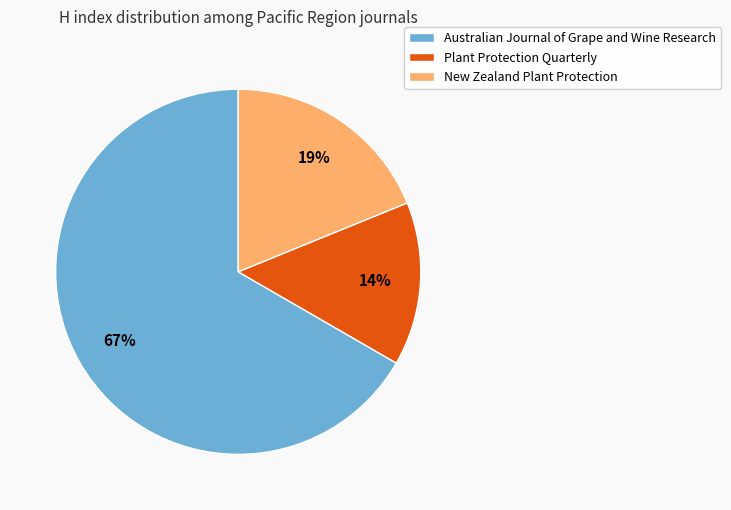

Is it true that Australian Journal of Grape and Wine Research is 67% of the pie?

True